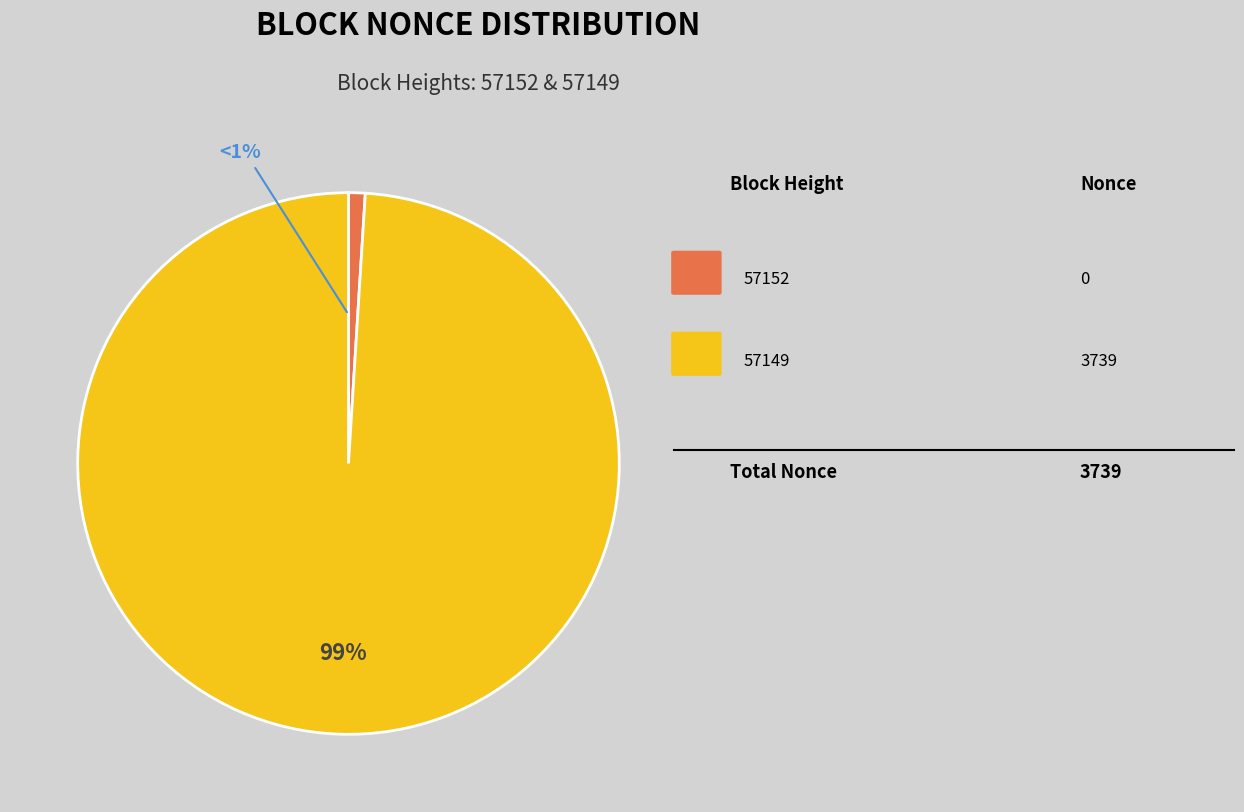

Which slice is the largest?

57149